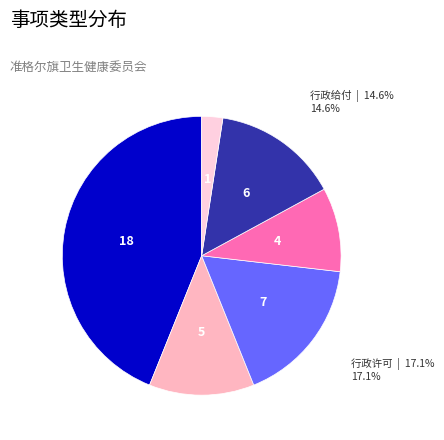

Is there a majority slice in this chart?

No